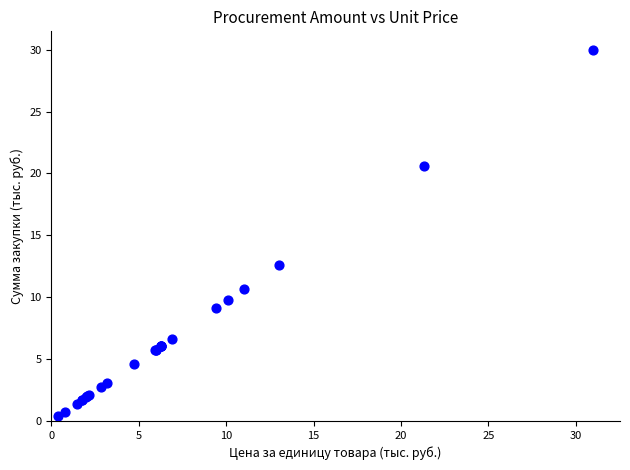

What Y value in the scatter plot is closest to 15?

12.6